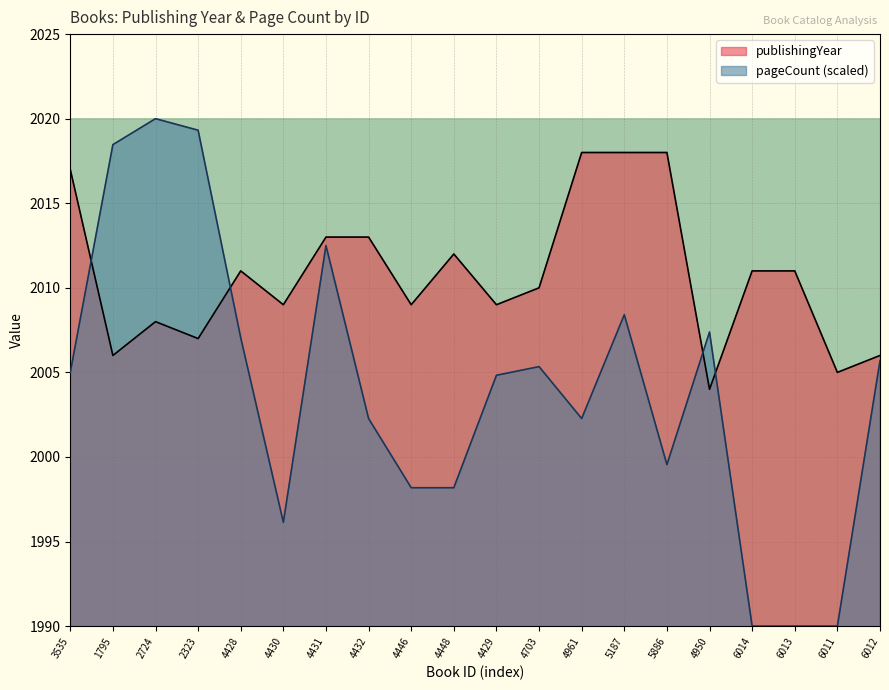

How many values in the pageCount series are below 2004?

9